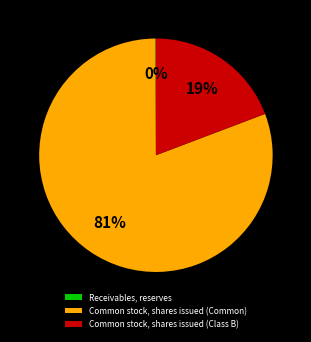

Which category accounts for the majority?

Common stock, shares issued (Common)